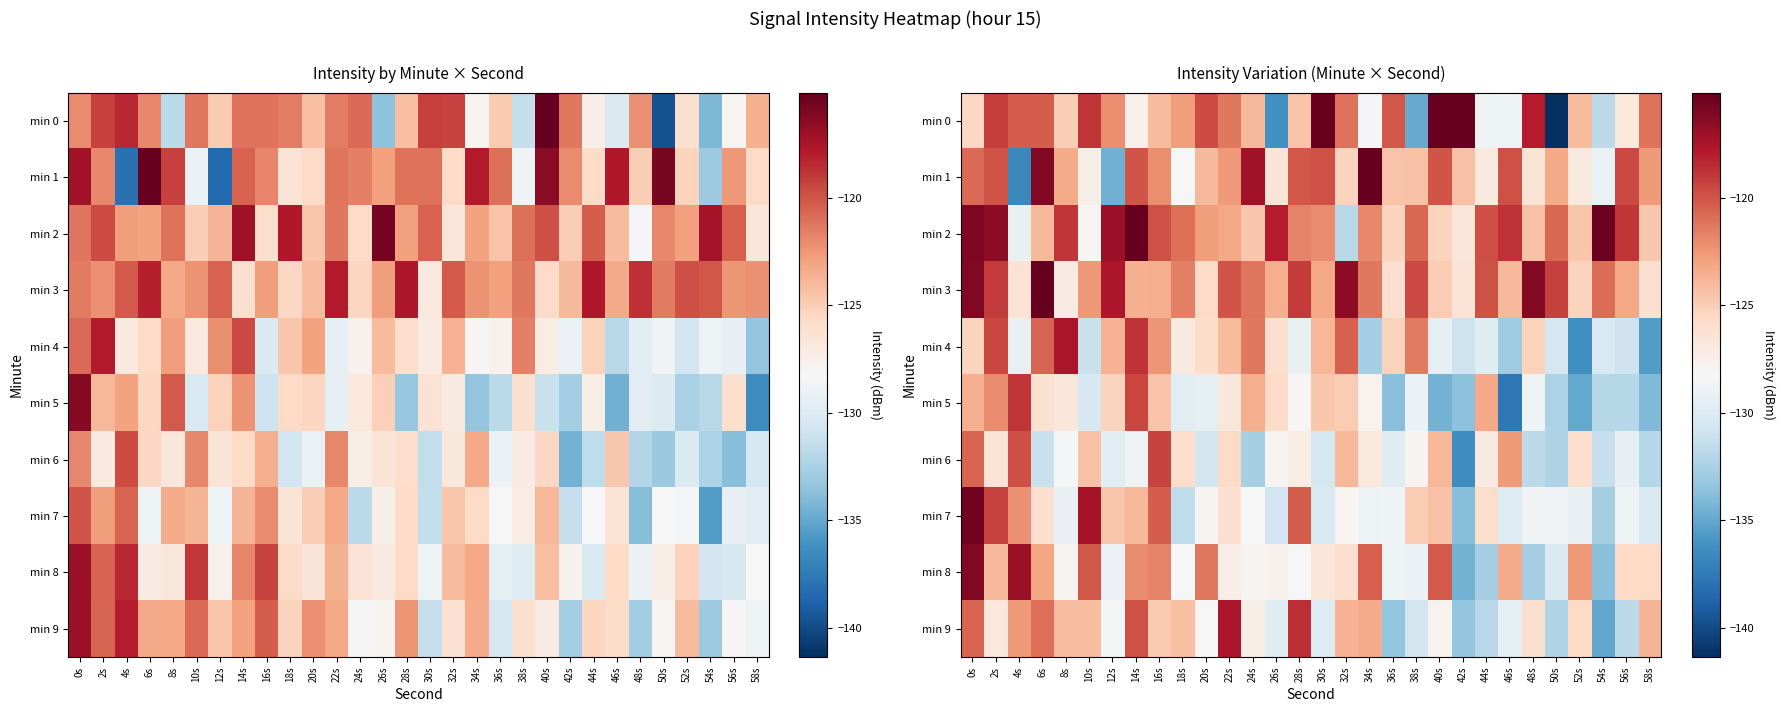

Which series changed the most between 12s and 44s?

min 1